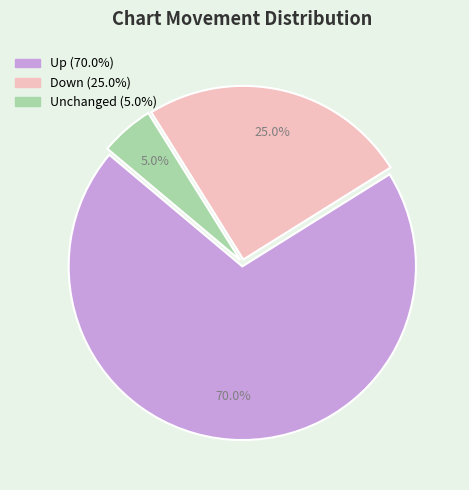

Is there a majority slice in this chart?

Yes